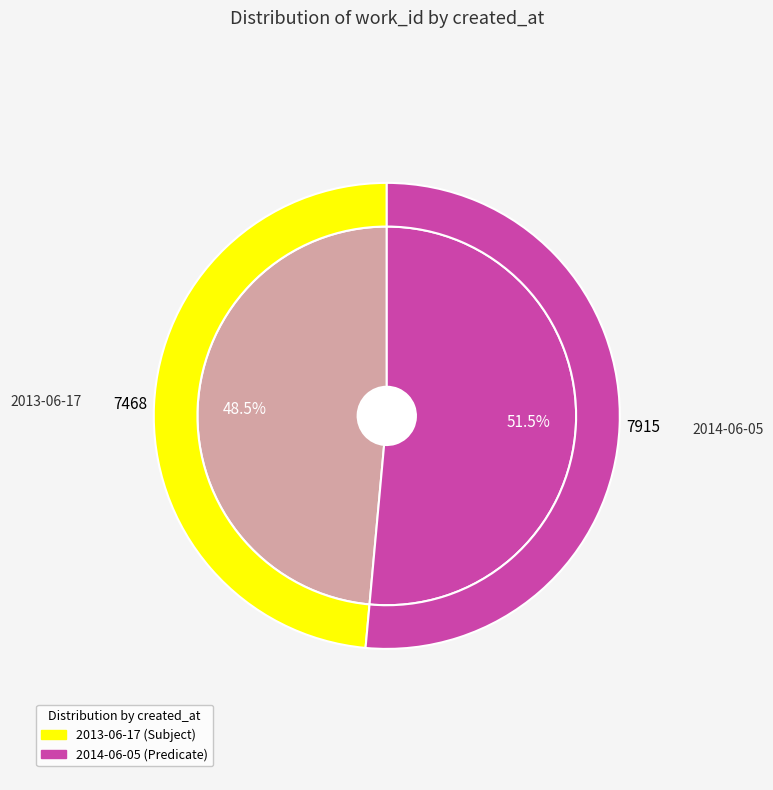

Is the sum of 2014-06-05 and 2013-06-17 greater than half?

Yes